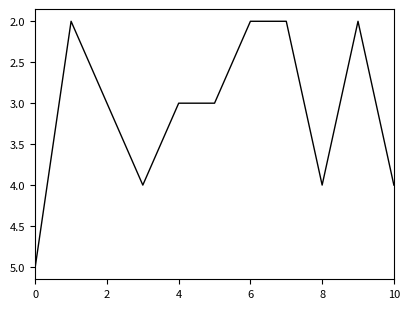

What is the greatest value displayed?

5